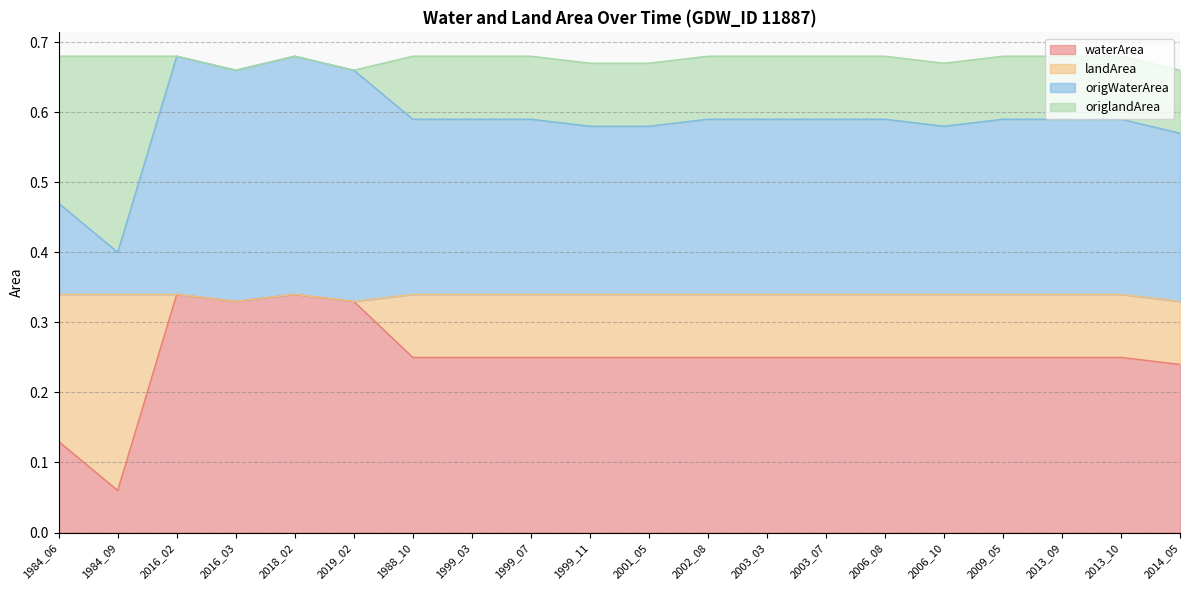

At how many categories does at least one series exceed 0?

20